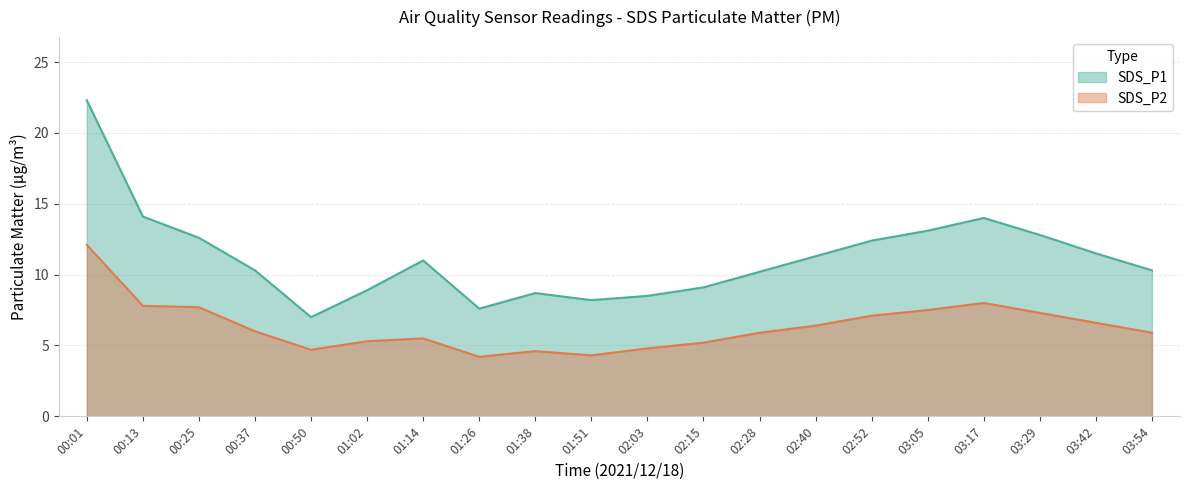

What is the average value of the SDS_P1 series?

11.2